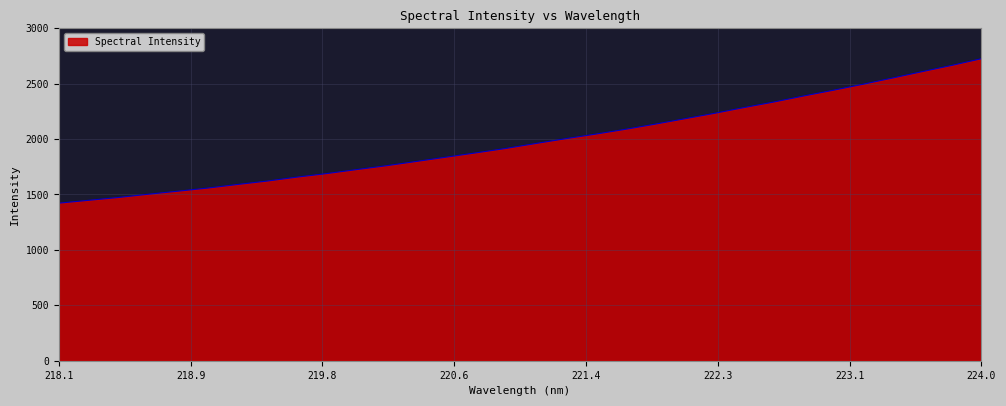

True or false: there are more than 1 points higher than both neighbors.

False